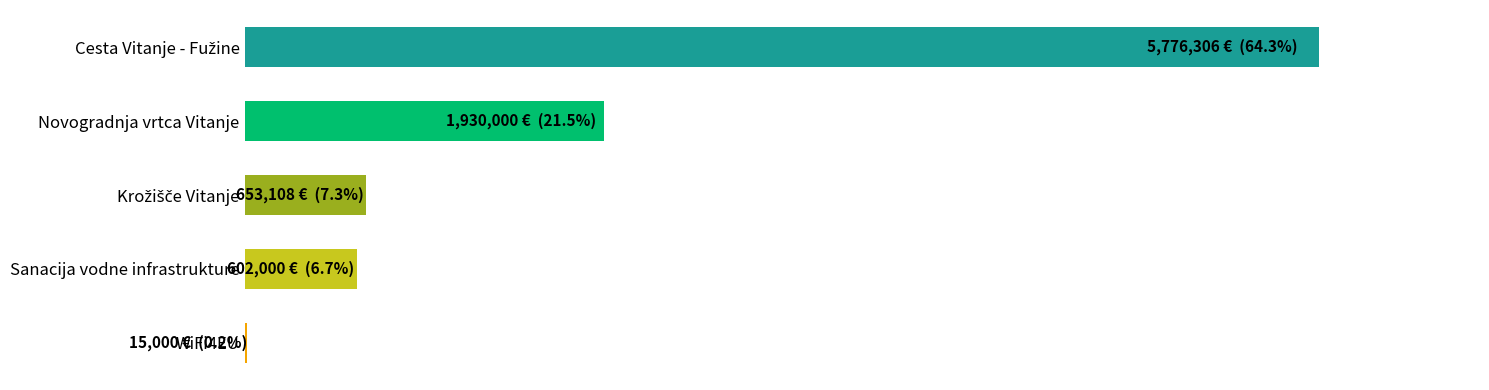

List the labels in order of value, smallest first.

WiFi4EU, Sanacija vodne infrastrukture, Krožišče Vitanje, Novogradnja vrtca Vitanje, Cesta Vitanje - Fužine